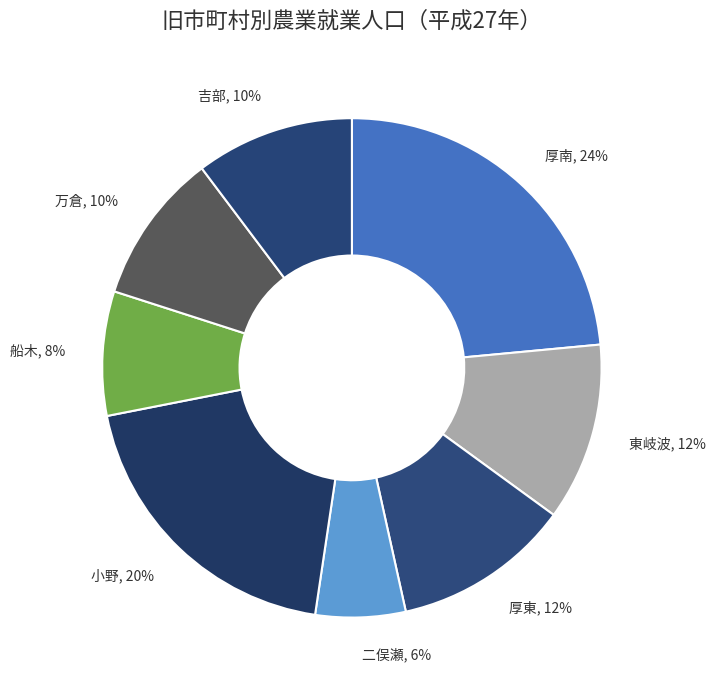

To the nearest percent, what is the difference between the largest and smallest slice percentages?

18%